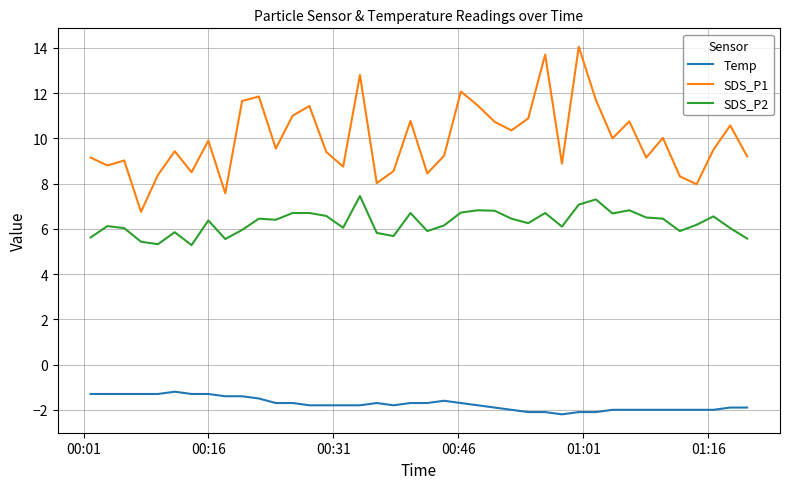

Is this an area chart (filled region under the line)?

No